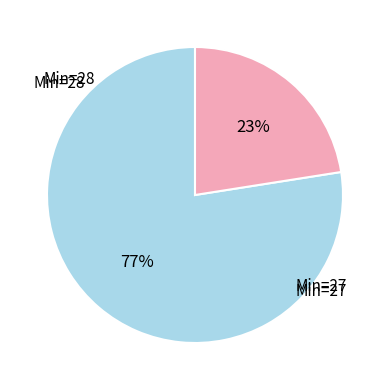

How many slices are in this pie chart?

2